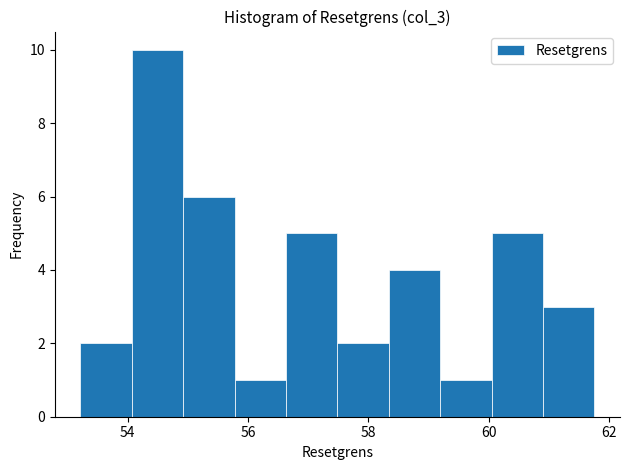

Reading left to right, list every bar in this chart as the range it spans on the x-axis followed by its height. Neither the bar edges nor the heights are printed on the chart, so give them approximately, as read against the axes.

53.2 to 54.0: 2
54.0 to 55.0: 10
55.0 to 55.8: 6
55.8 to 56.6: 1
56.6 to 57.4: 5
57.4 to 58.4: 2
58.4 to 59.2: 4
59.2 to 60.0: 1
60.0 to 60.8: 5
60.8 to 61.8: 3